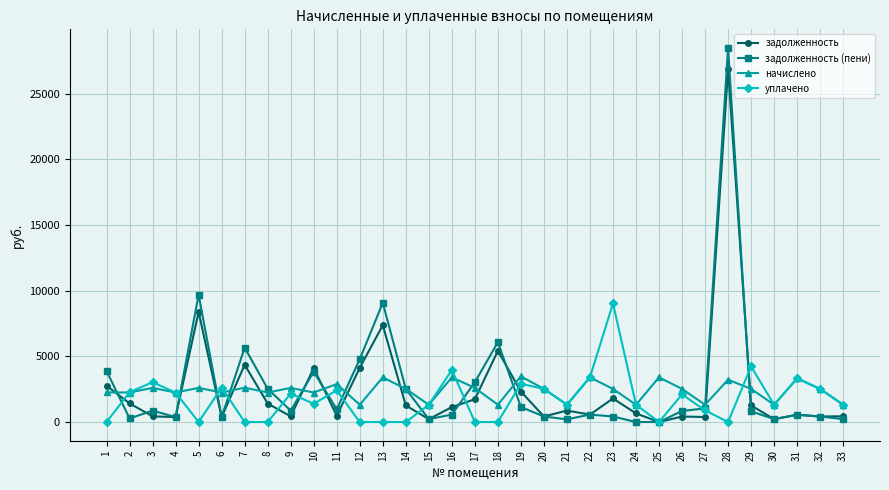

What are all the series names shown in the legend?

задолженность, задолженность (пени), начислено, уплачено